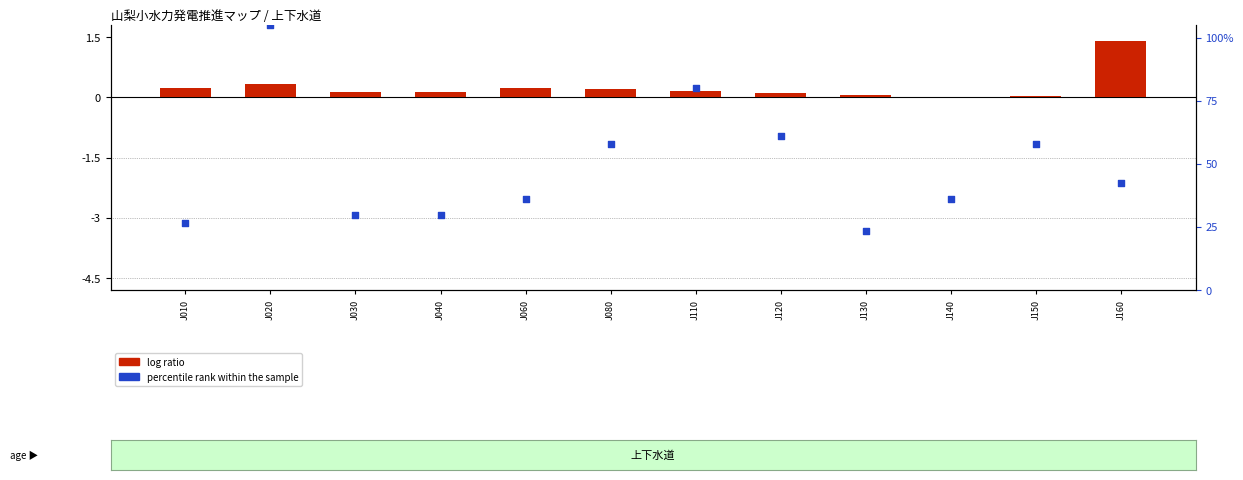

Is the value of log ratio at J140 greater than the value of percentile rank within the sample at J020?

No